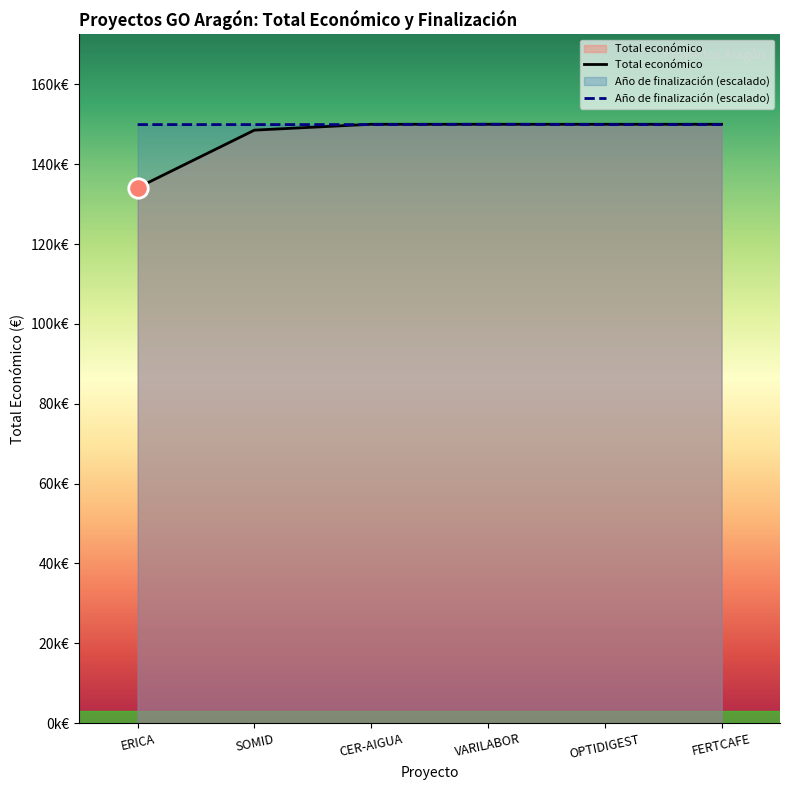

Count the number of categories in the chart.

6